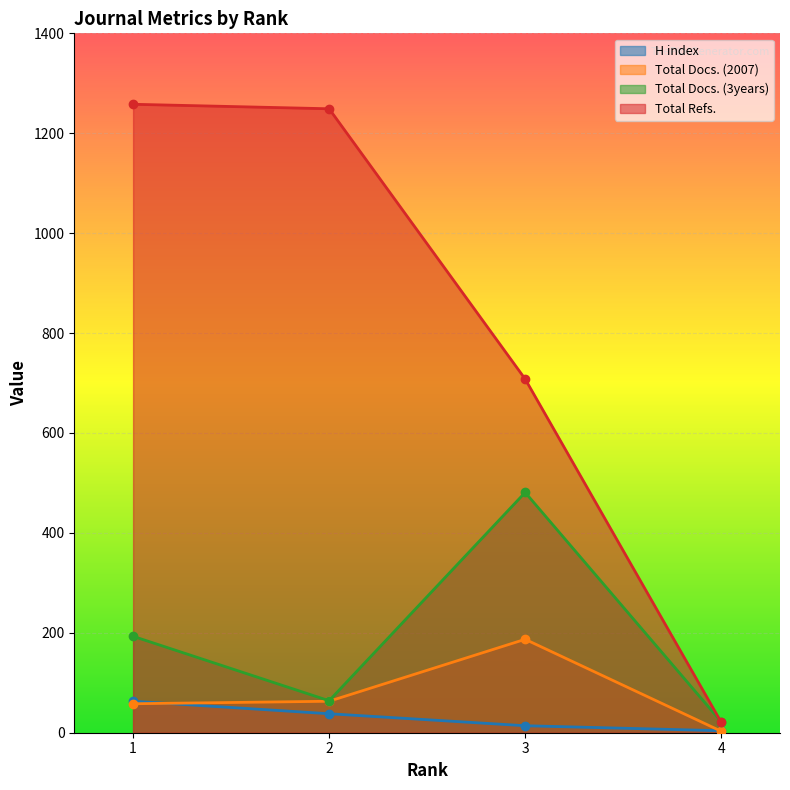

Between 4 and 1, which is larger?

1